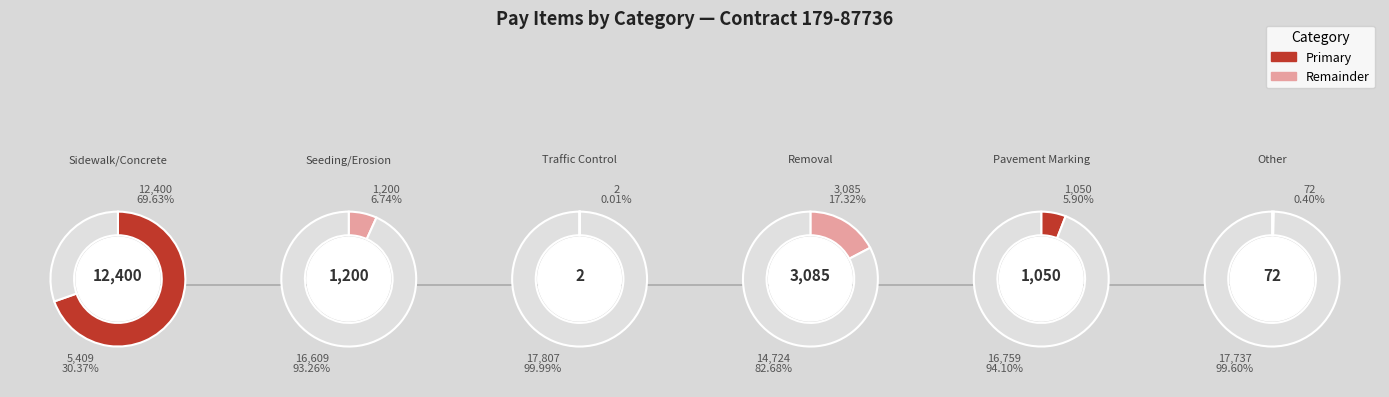

To the nearest percent, what is the combined percentage of 0 and 5?

70%